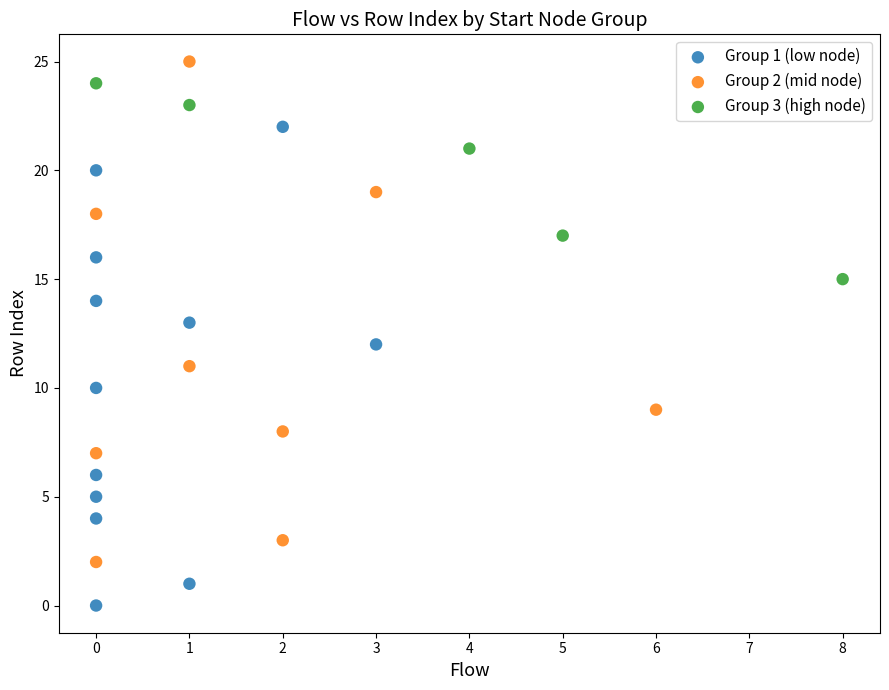

Which series reaches the minimum Y coordinate?

Group 1 (low node)